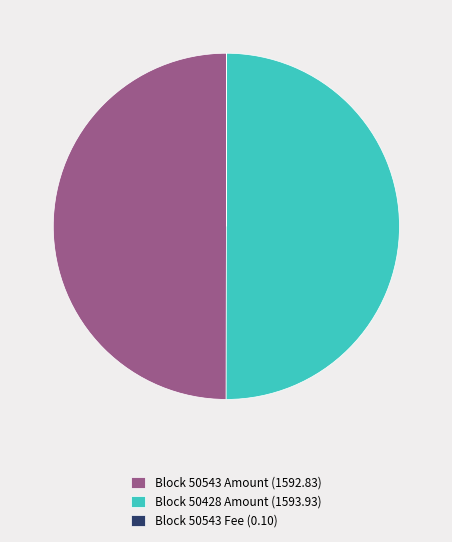

Is it true that Block 50428 Amount (1593.93) is 50% of the pie?

True